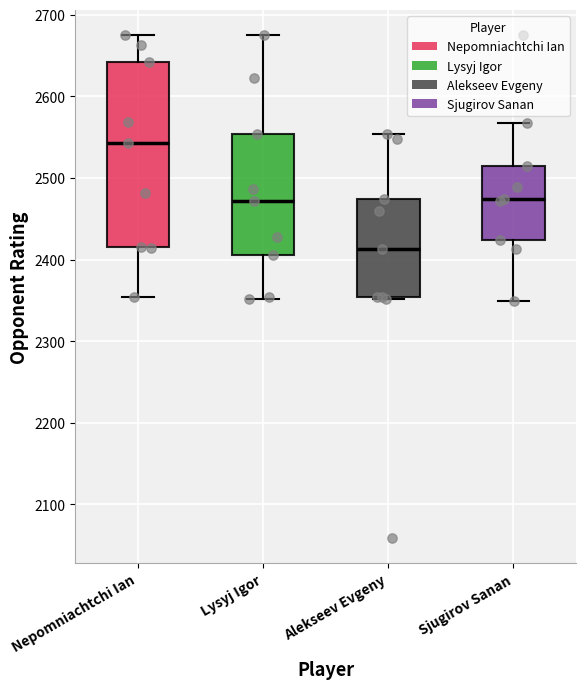

Which box has the lowest median line?

Alekseev Evgeny